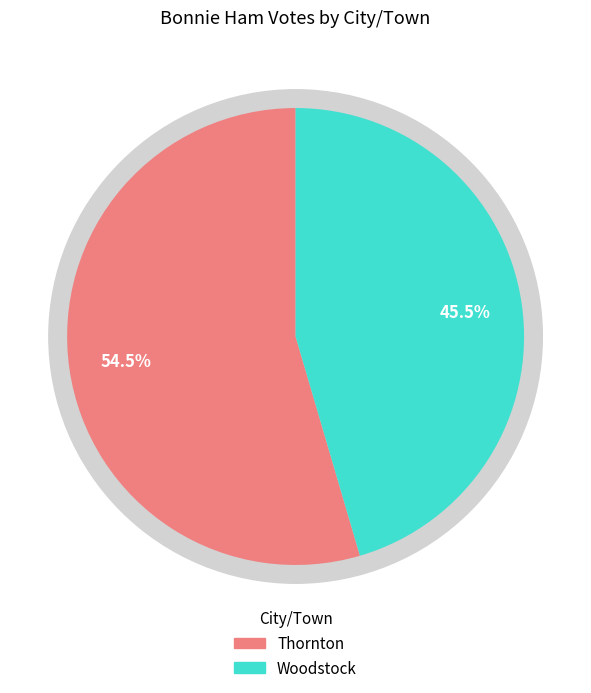

The Woodstock slice represents 32% of the pie. True or false?

False